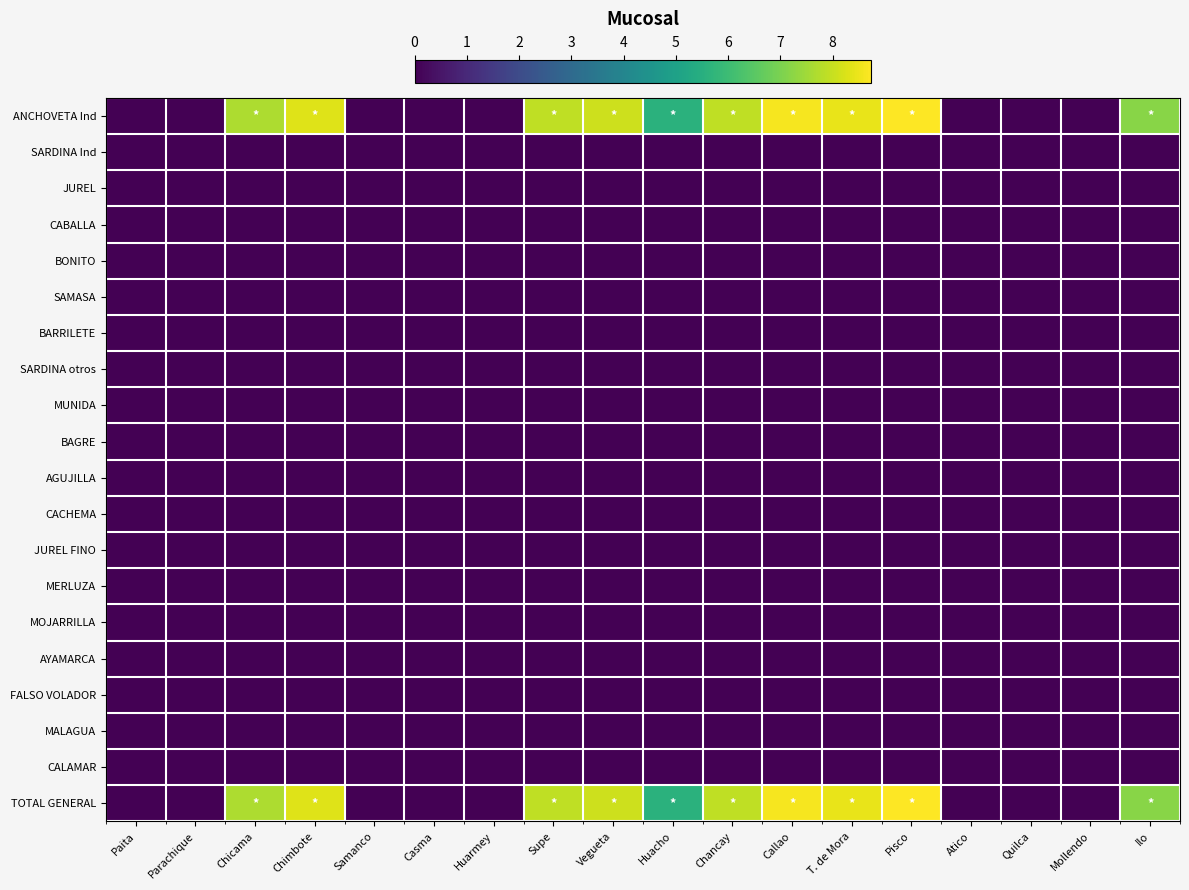

At Parachique, list the series in order from largest to smallest.

ANCHOVETA Ind, SARDINA Ind, JUREL, CABALLA, BONITO, SAMASA, BARRILETE, SARDINA otros, MUNIDA, BAGRE, AGUJILLA, CACHEMA, JUREL FINO, MERLUZA, MOJARRILLA, AYAMARCA, FALSO VOLADOR, MALAGUA, CALAMAR, TOTAL GENERAL